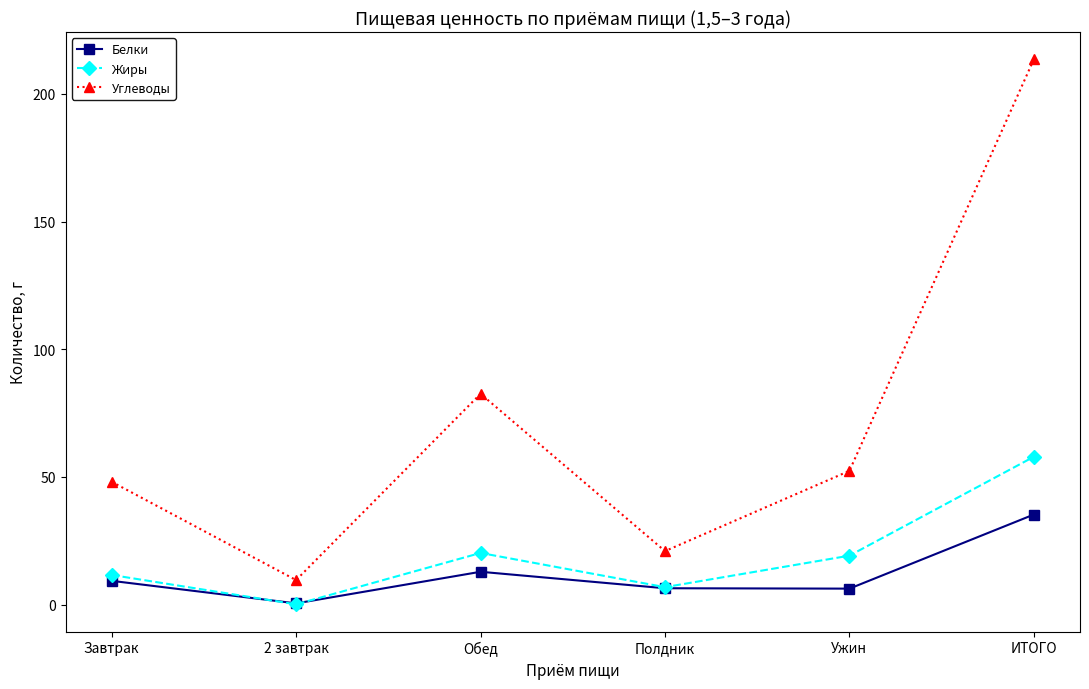

True or false: Белки and Углеводы cross at least once.

False